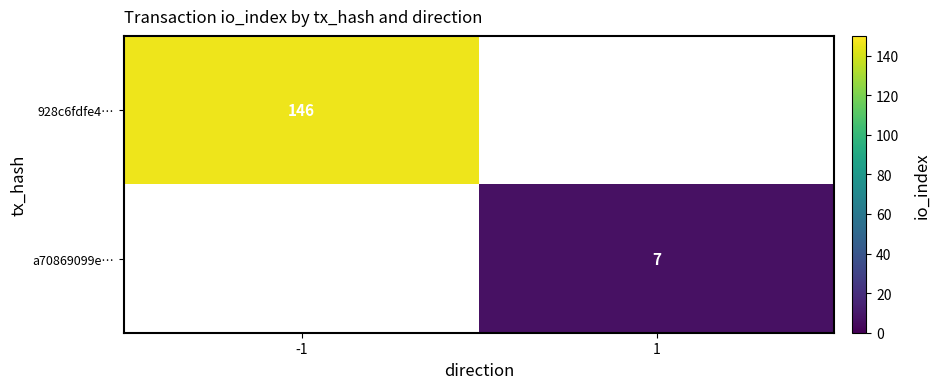

True or false: a70869099e… has a value of 7 at 1.

True